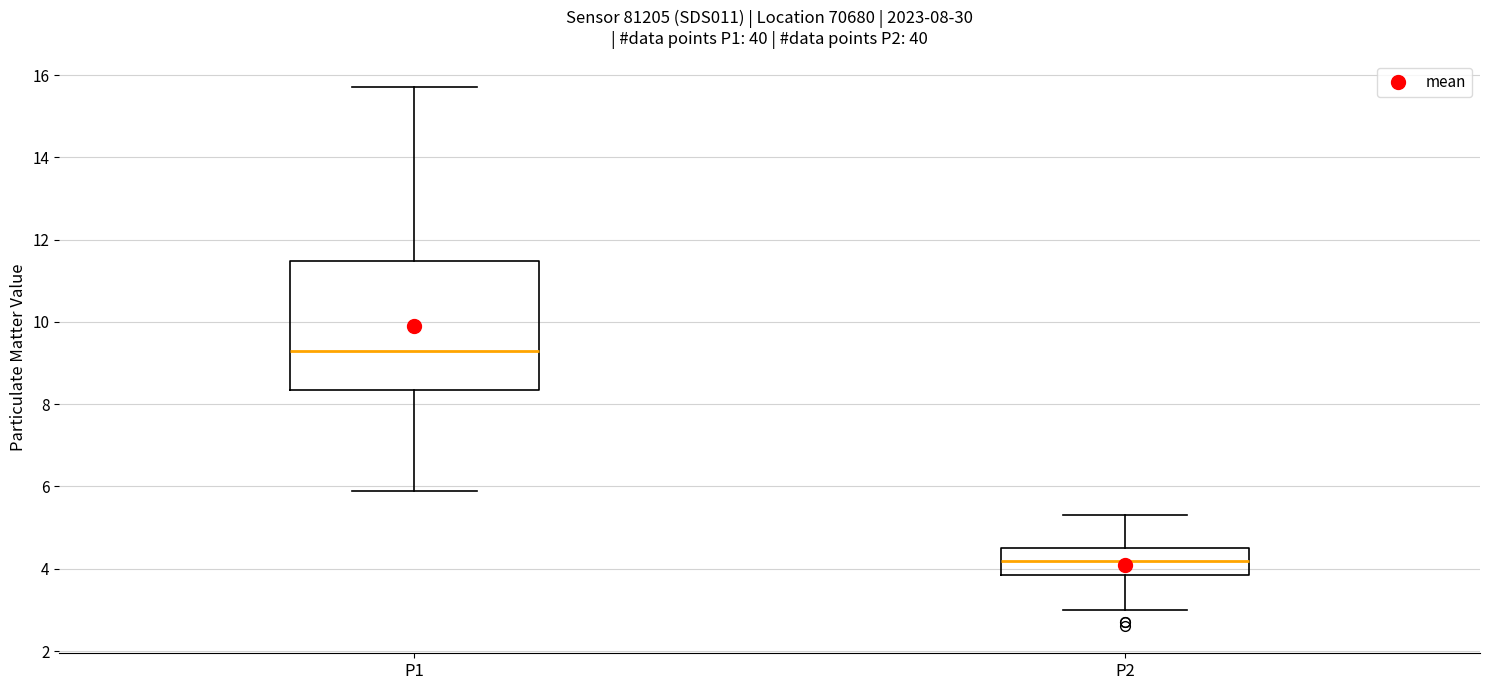

Comparing the boxes themselves (not the whiskers), which one is the tallest?

P1